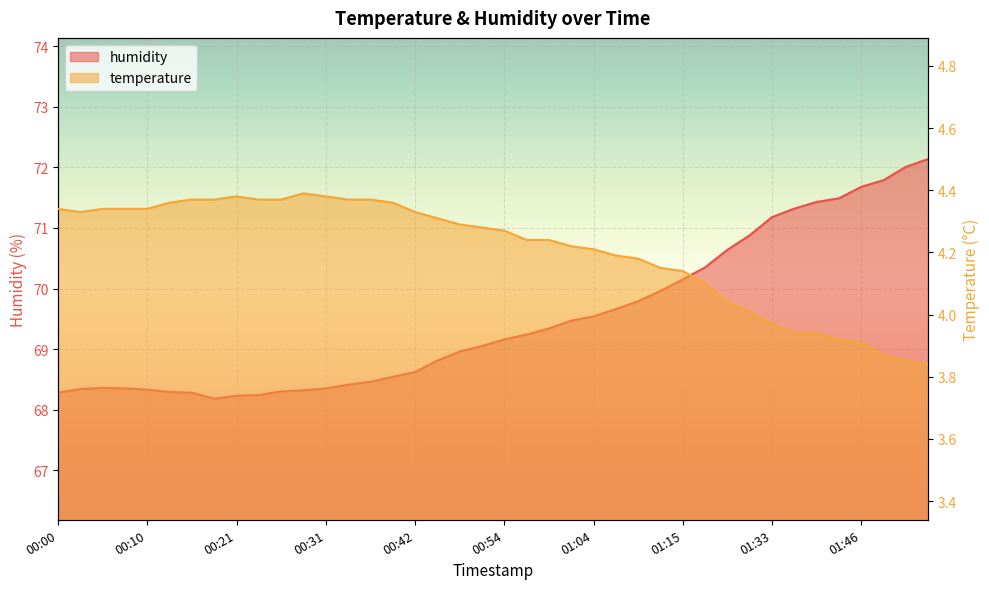

Reading right to left, list all the values displayed in this chart.

temperature: 01:53=3.8	01:51=3.9	01:48=3.9	01:46=3.9	01:41=3.9	01:38=3.9	01:36=3.9	01:33=4.0	01:28=4.0	01:25=4.0	01:17=4.1	01:15=4.1	01:12=4.2	01:09=4.2	01:07=4.2	01:04=4.2	01:02=4.2	01:00=4.2	00:57=4.2	00:54=4.3	00:52=4.3	00:49=4.3	00:46=4.3	00:42=4.3	00:39=4.4	00:36=4.4	00:33=4.4	00:31=4.4	00:28=4.4	00:26=4.4	00:23=4.4	00:21=4.4	00:18=4.4	00:15=4.4	00:13=4.4	00:10=4.3	00:08=4.3	00:05=4.3	00:03=4.3	00:00=4.3
humidity: 01:53=72.1	01:51=72.0	01:48=71.8	01:46=71.7	01:41=71.5	01:38=71.4	01:36=71.3	01:33=71.2	01:28=70.9	01:25=70.6	01:17=70.3	01:15=70.2	01:12=70.0	01:09=69.8	01:07=69.7	01:04=69.5	01:02=69.5	01:00=69.3	00:57=69.2	00:54=69.2	00:52=69.0	00:49=69.0	00:46=68.8	00:42=68.6	00:39=68.5	00:36=68.5	00:33=68.4	00:31=68.3	00:28=68.3	00:26=68.3	00:23=68.2	00:21=68.2	00:18=68.2	00:15=68.3	00:13=68.3	00:10=68.3	00:08=68.3	00:05=68.4	00:03=68.3	00:00=68.3